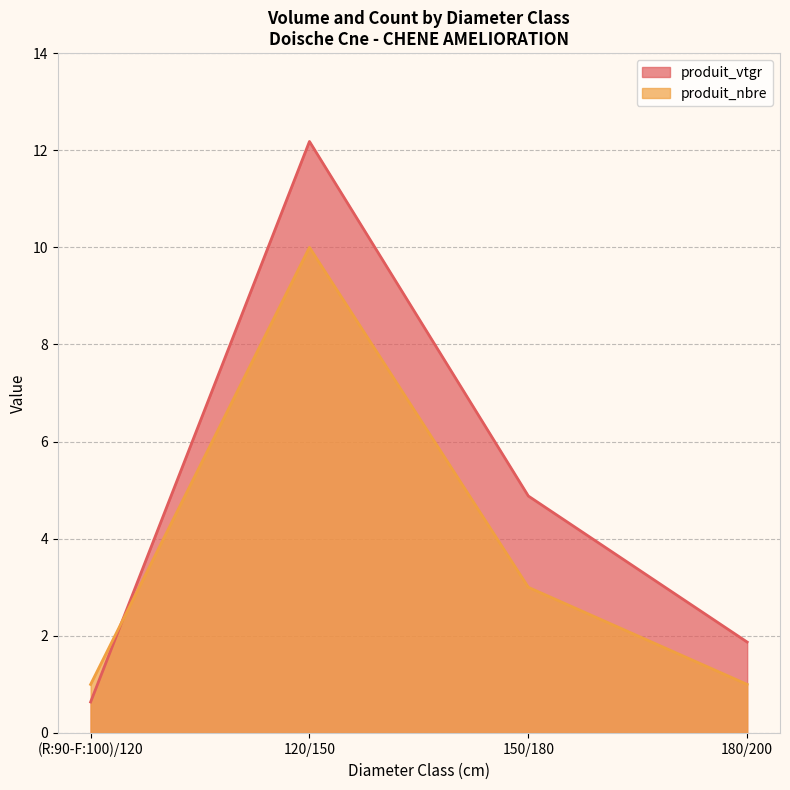

Read the produit_vtgr value at 120/150.

12.2